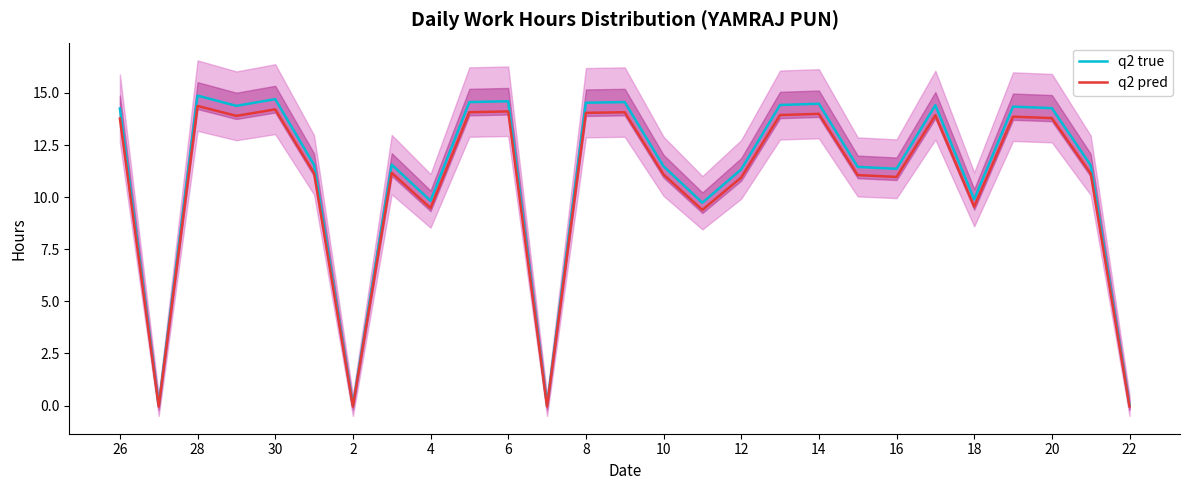

Does the chart display data point markers on the line(s)?

No